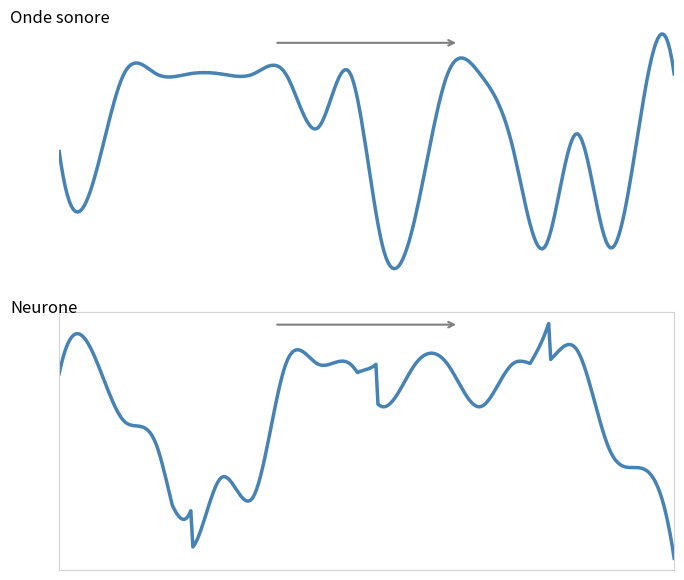

What is the total value across all series at 17?

47